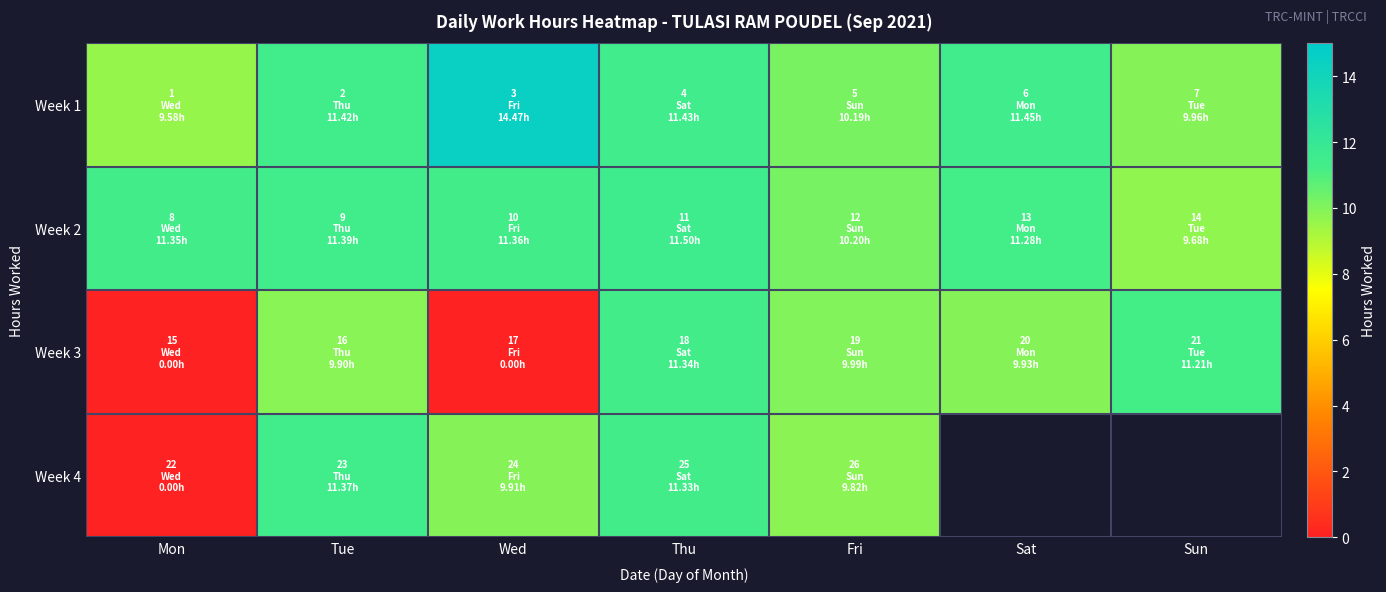

Where is Week 2 nearest to the value 10?

Fri